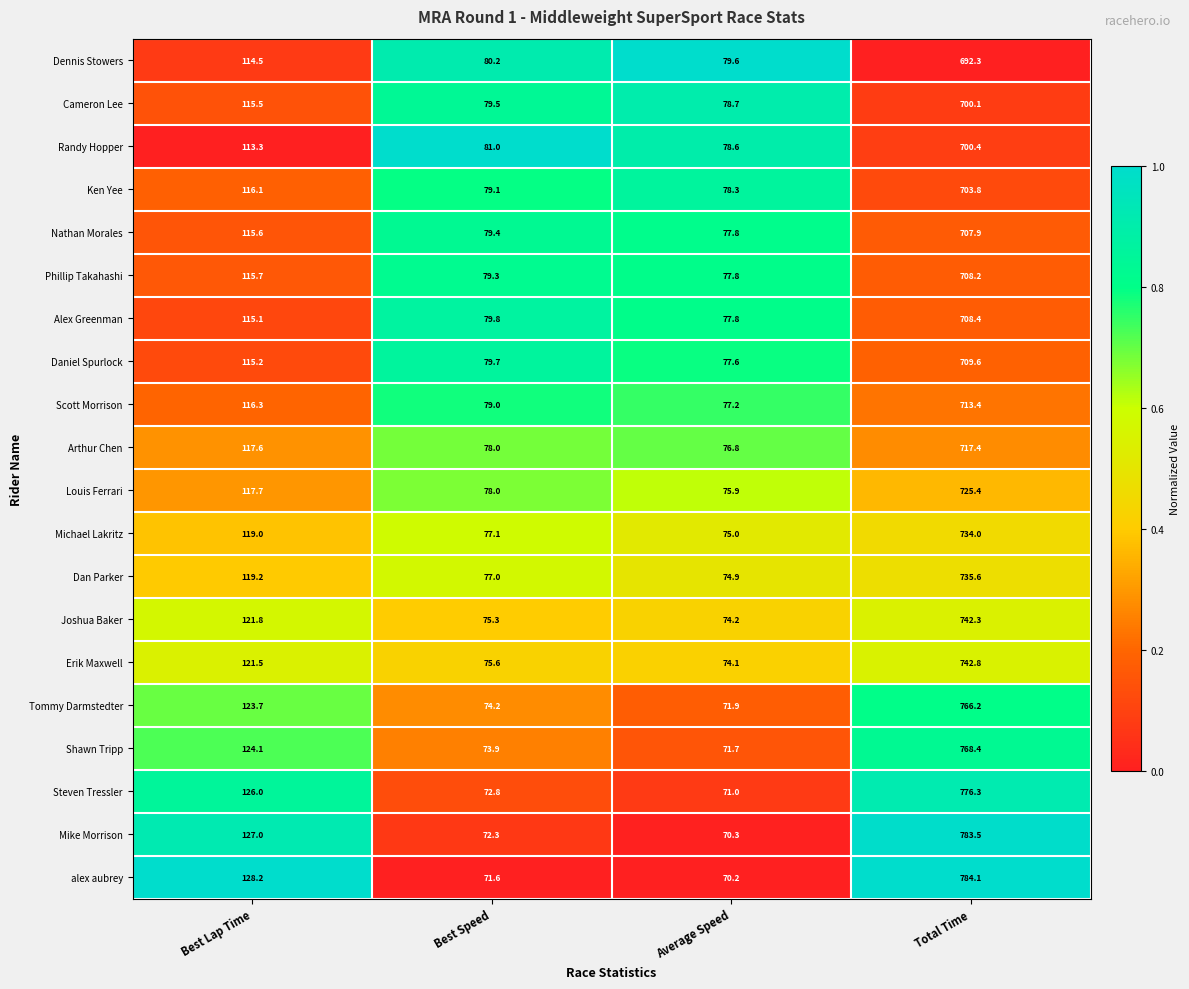

What is the difference between the maximum and minimum values in the Michael Lakritz series?

659.0